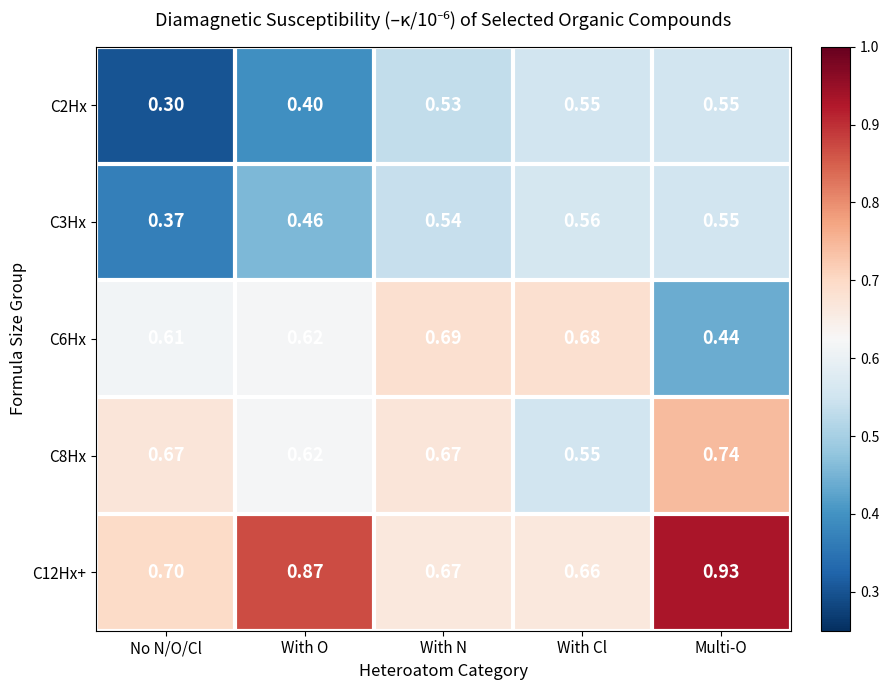

At which category does the chart reach its peak across all series?

Multi-O